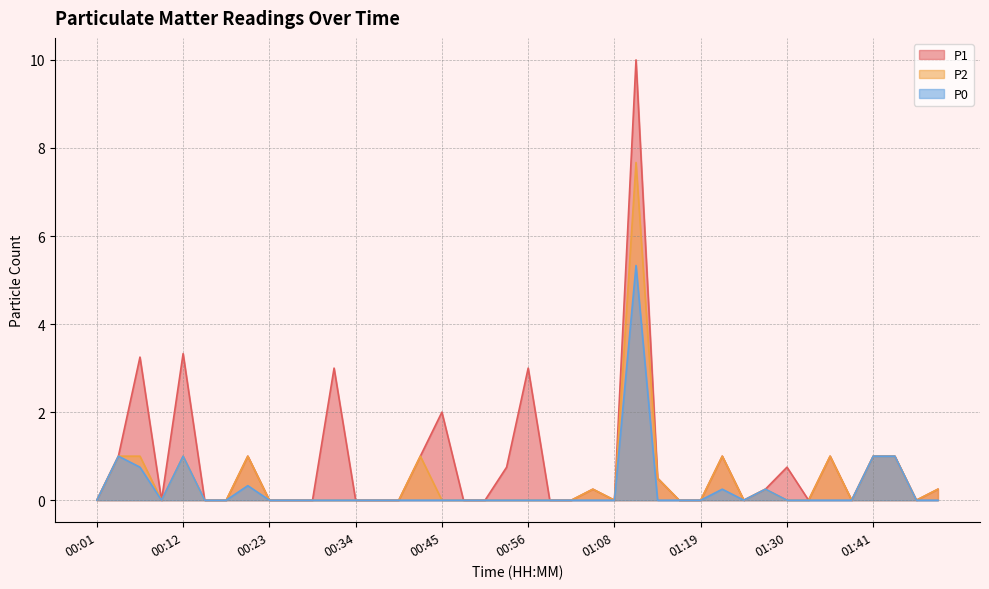

Is it true that P1 equals -3.7 at 01:24?

False